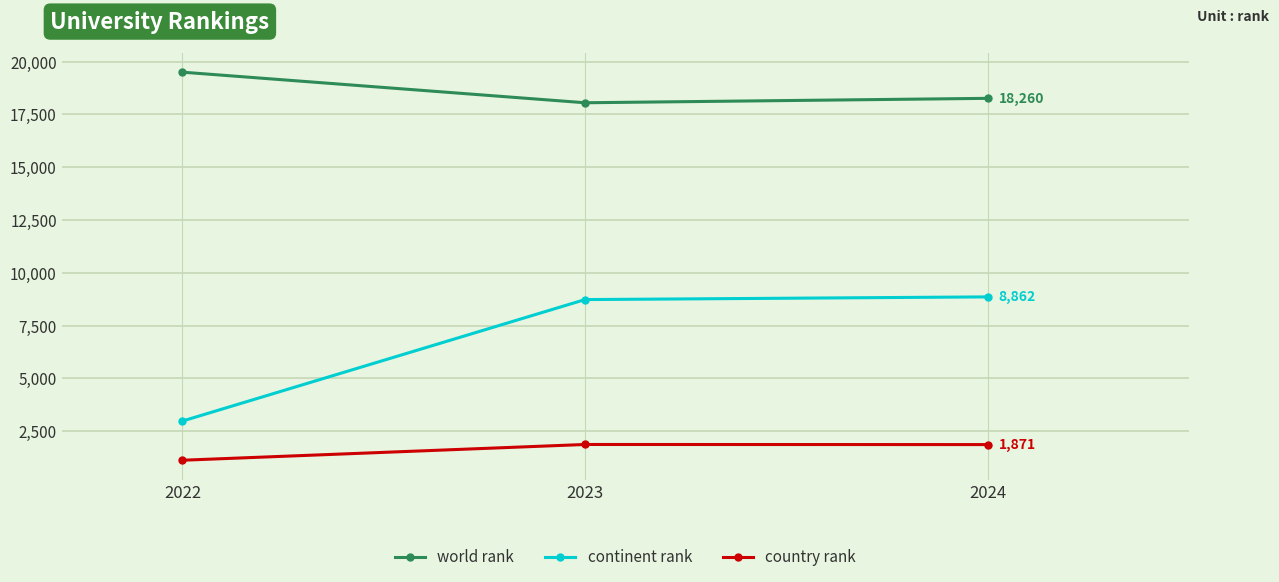

What is the average value of the country rank series?

1626